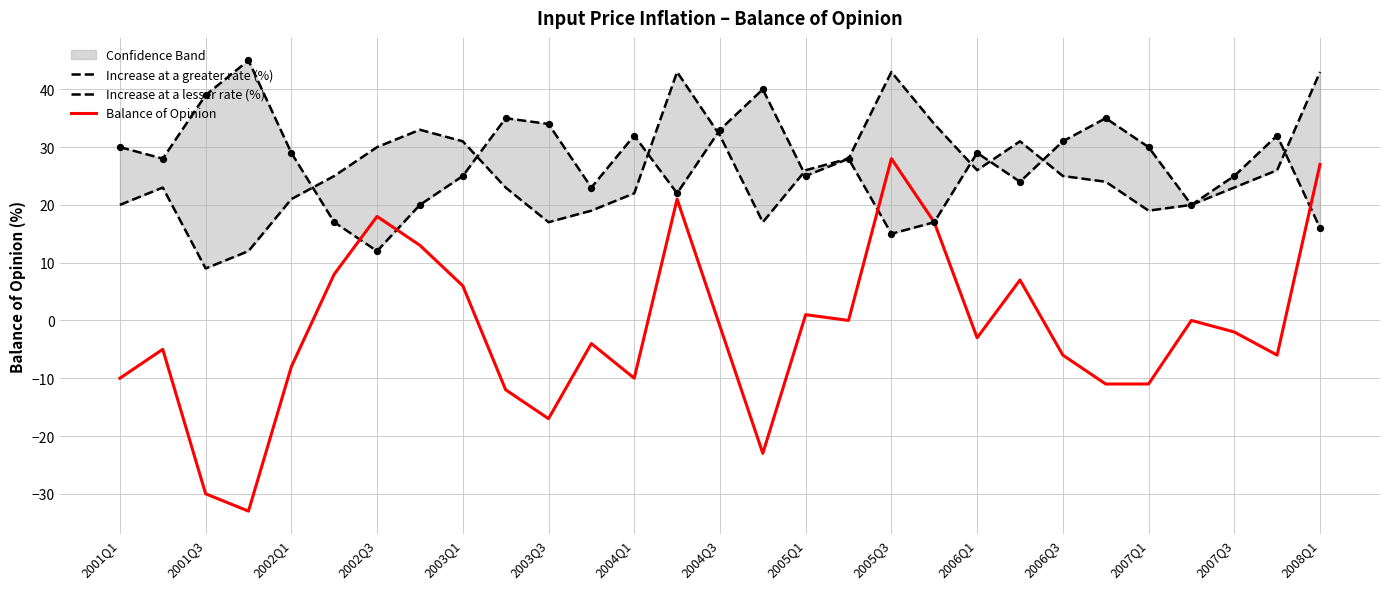

Which series has the widest spread of Y values?

Balance of Opinion